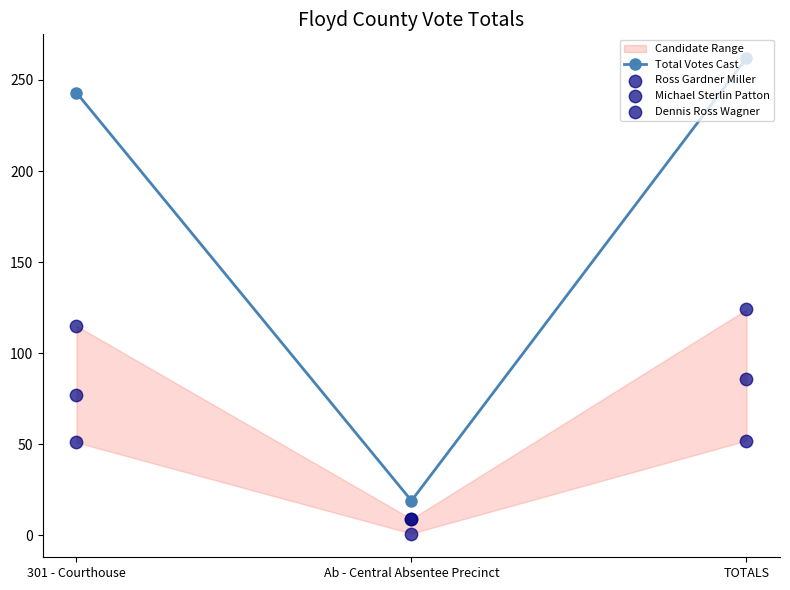

At how many categories does at least one series exceed 174?

2